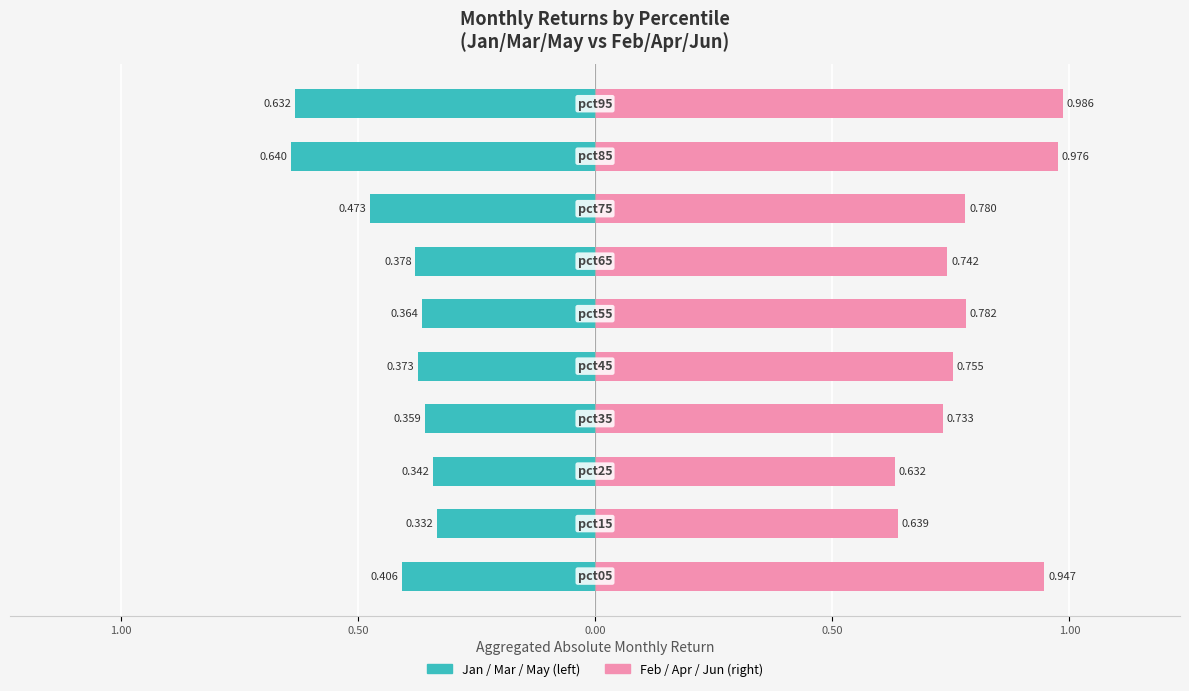

What is the value of the Jan / Mar / May bar at the 3rd from the left?

-0.3